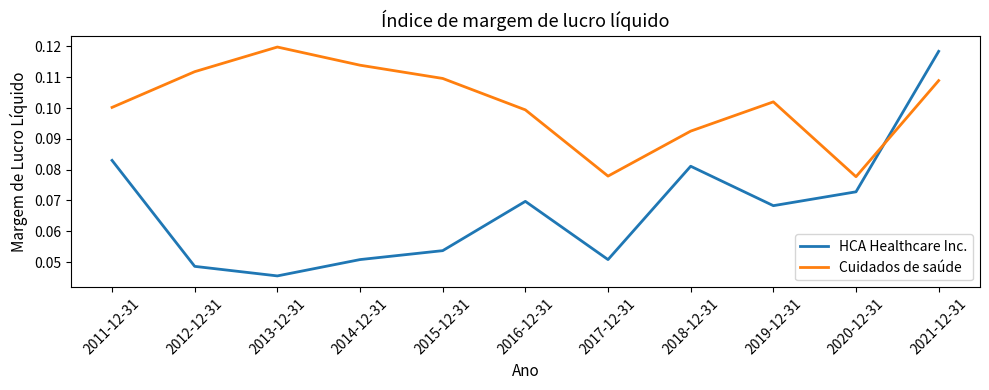

How many HCA Healthcare Inc. values are between 0 and 1?

11